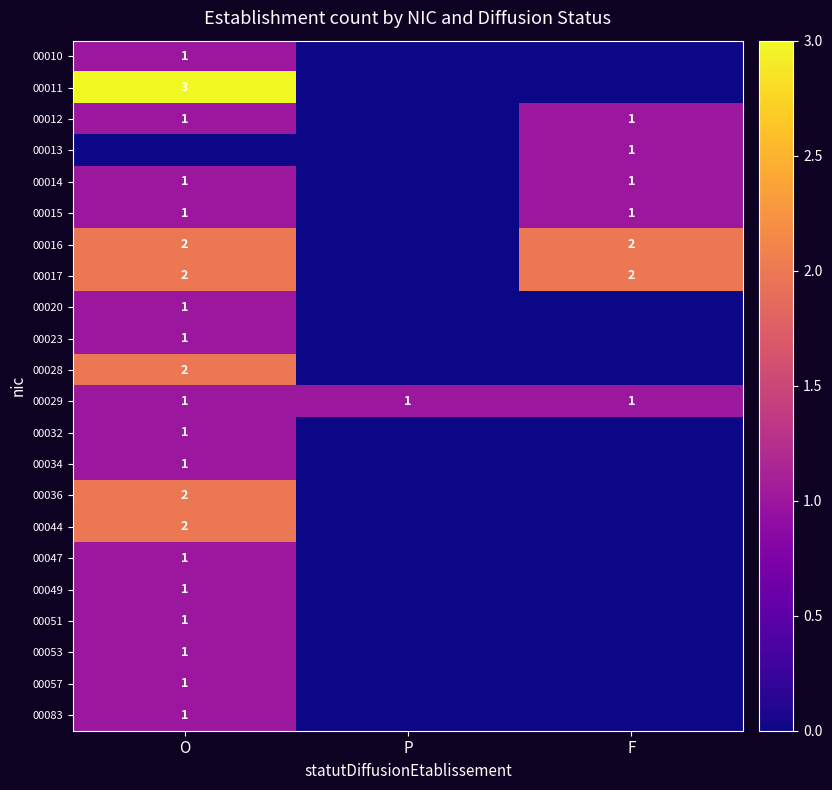

True or false: 00028 has a value of 1 at O.

False